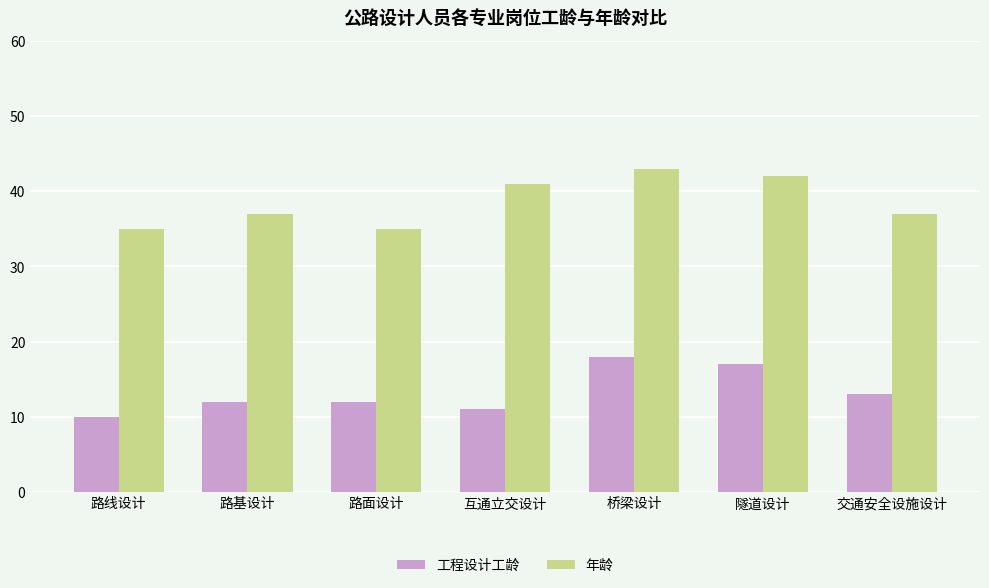

Reading right to left, what are all the values shown in this chart?

工程设计工龄: 交通安全设施设计=13	隧道设计=17	桥梁设计=18	互通立交设计=11	路面设计=12	路基设计=12	路线设计=10
年龄: 交通安全设施设计=37	隧道设计=42	桥梁设计=43	互通立交设计=41	路面设计=35	路基设计=37	路线设计=35